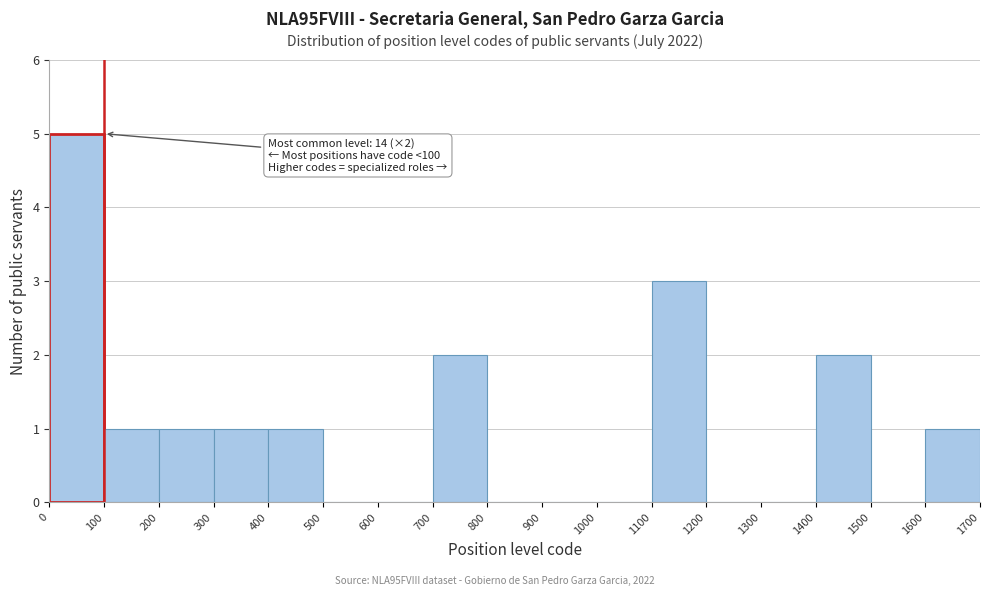

Which range on the x-axis has the tallest bar?

0 to 100